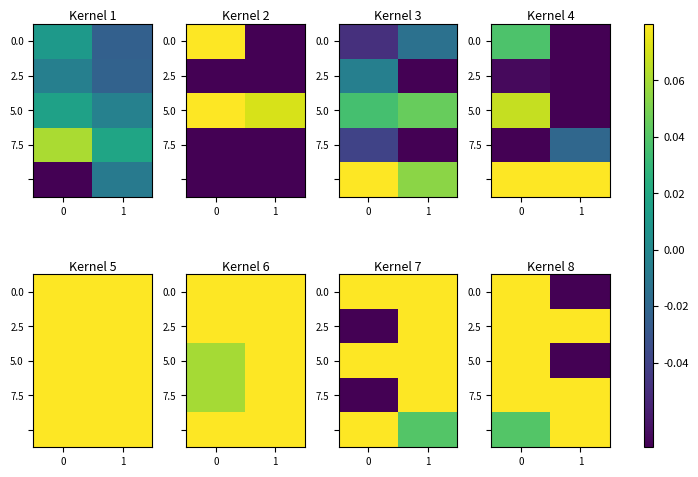

Which series has the largest total across all categories?

2.5